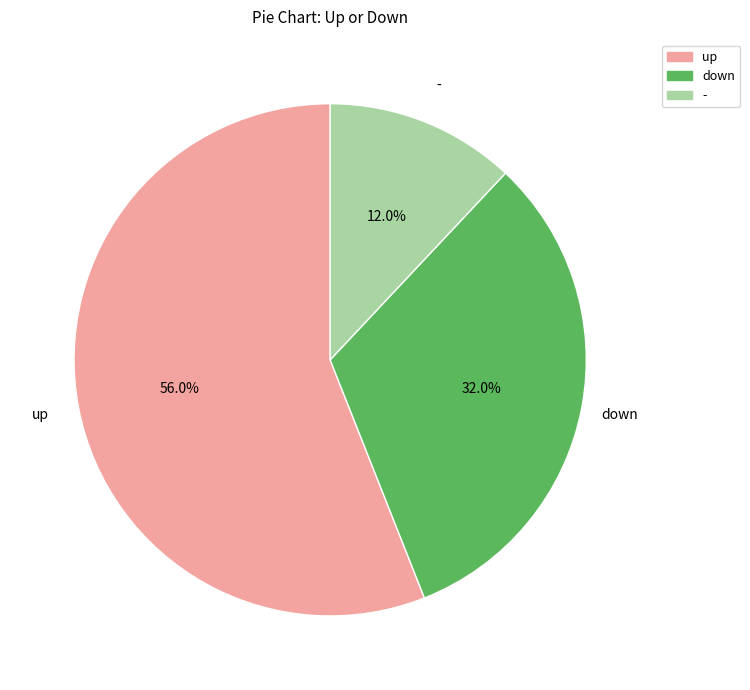

Does - account for over 50% of the chart?

No